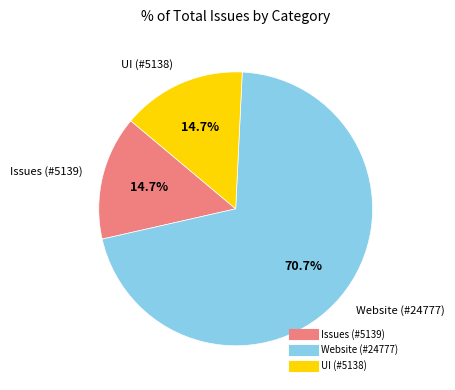

How many segments does this pie chart have?

3